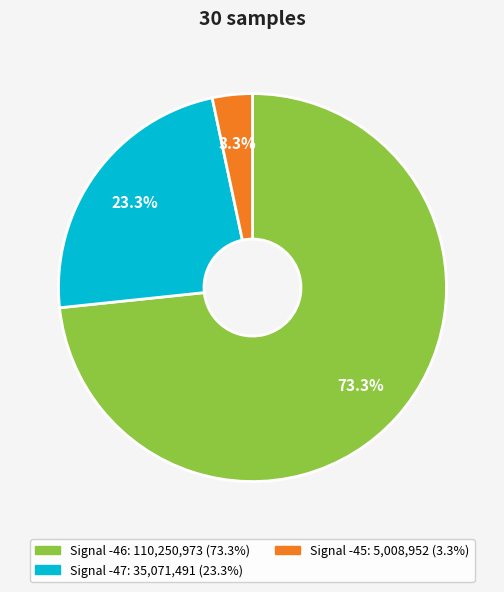

Does any single category account for the majority?

Yes